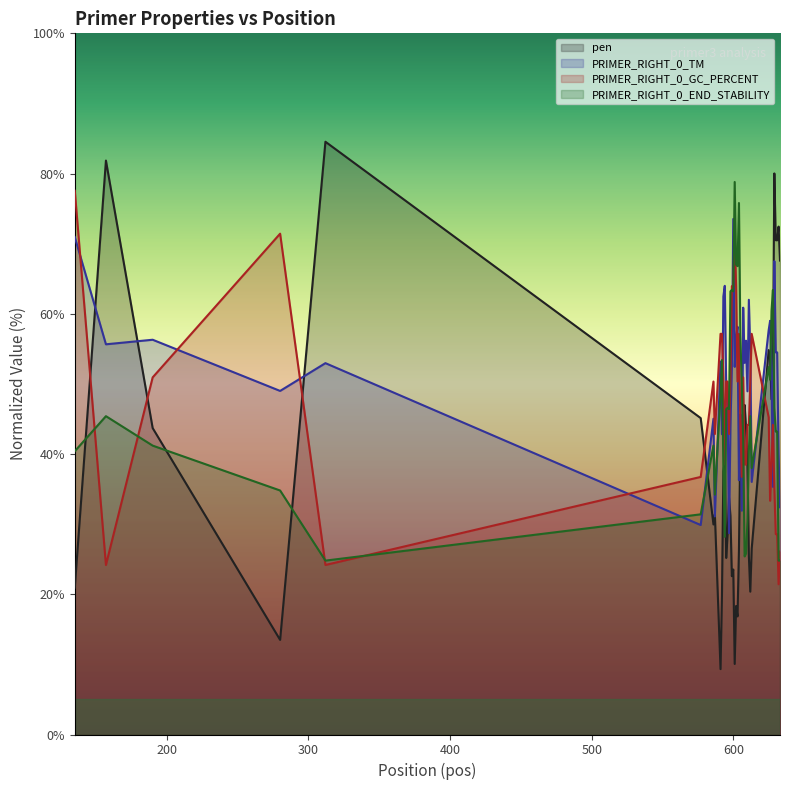

What is the maximum value shown in the chart?

84.5